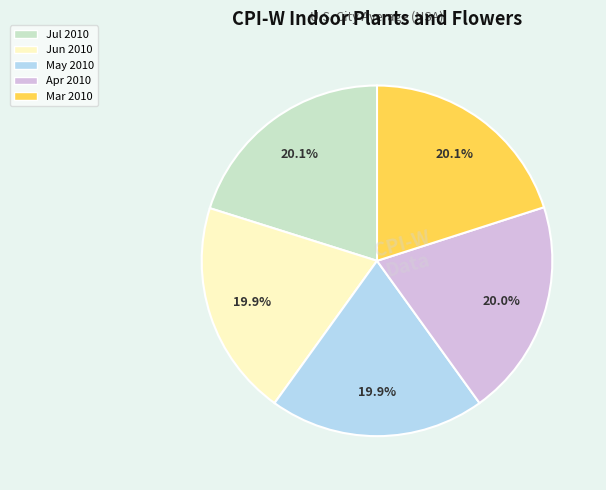

True or false: Jun 2010 accounts for 20% of the total.

True